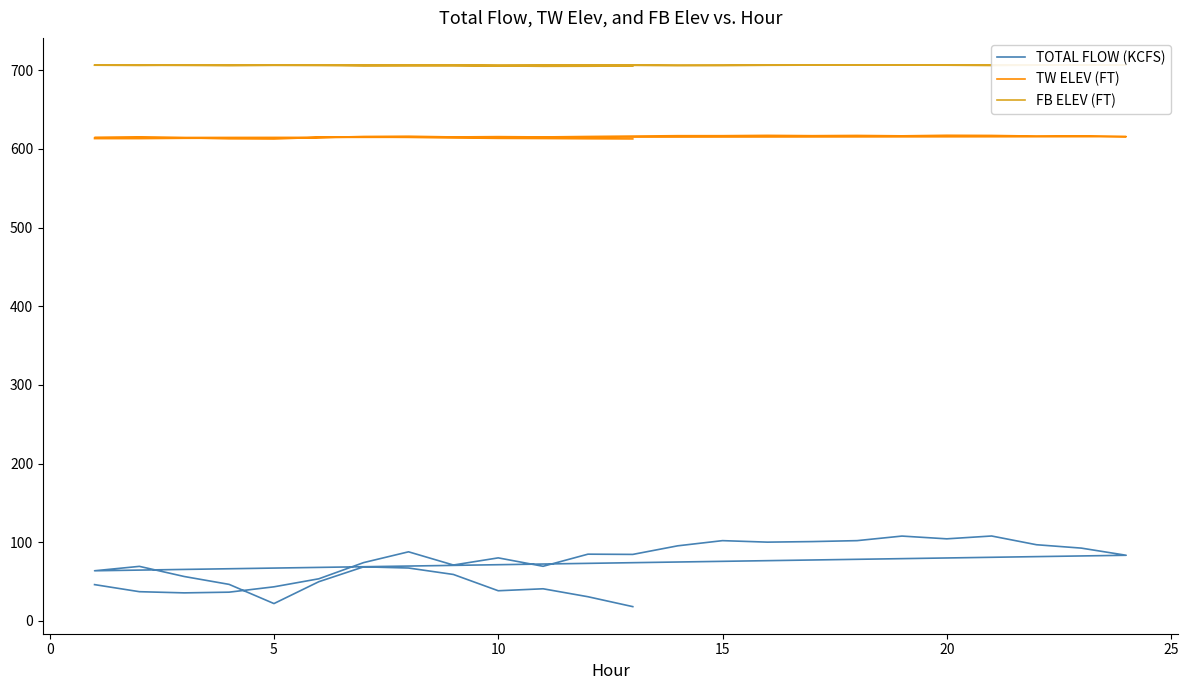

True or false: TW ELEV (FT) and FB ELEV (FT) intersect in this chart.

False